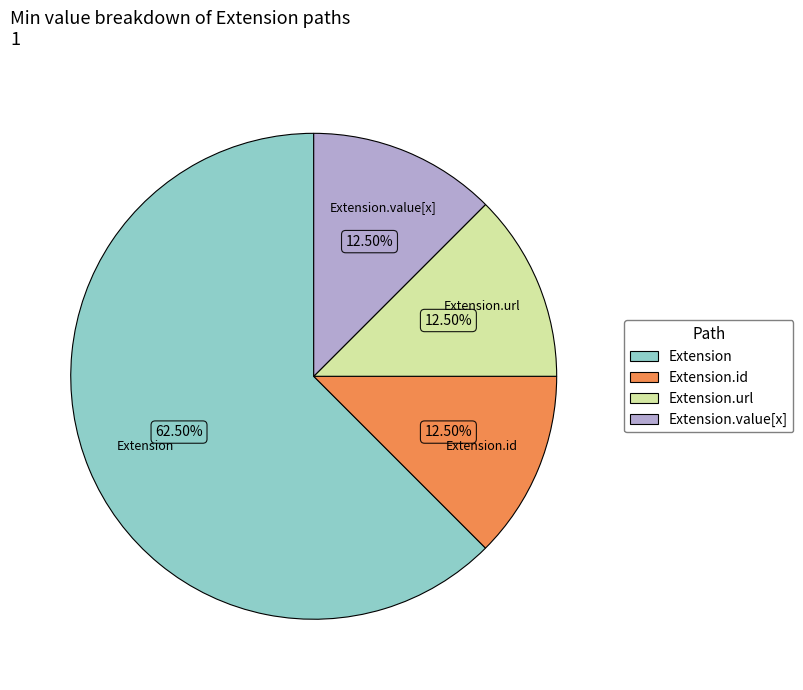

Is there any slice that represents more than half of the pie?

Yes